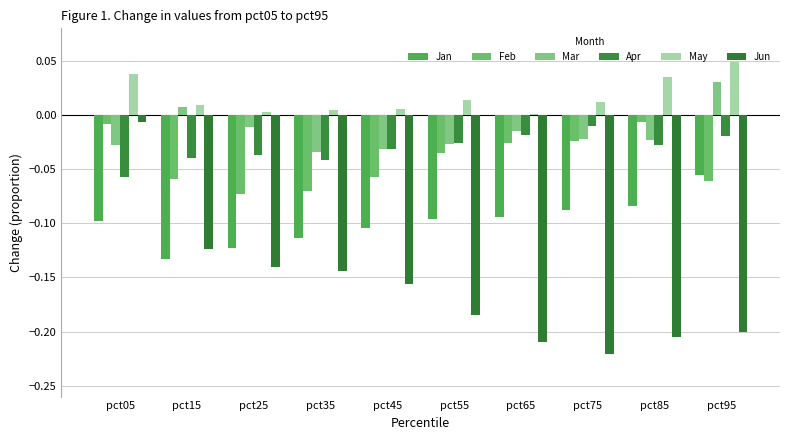

What is the smallest value displayed?

-0.2